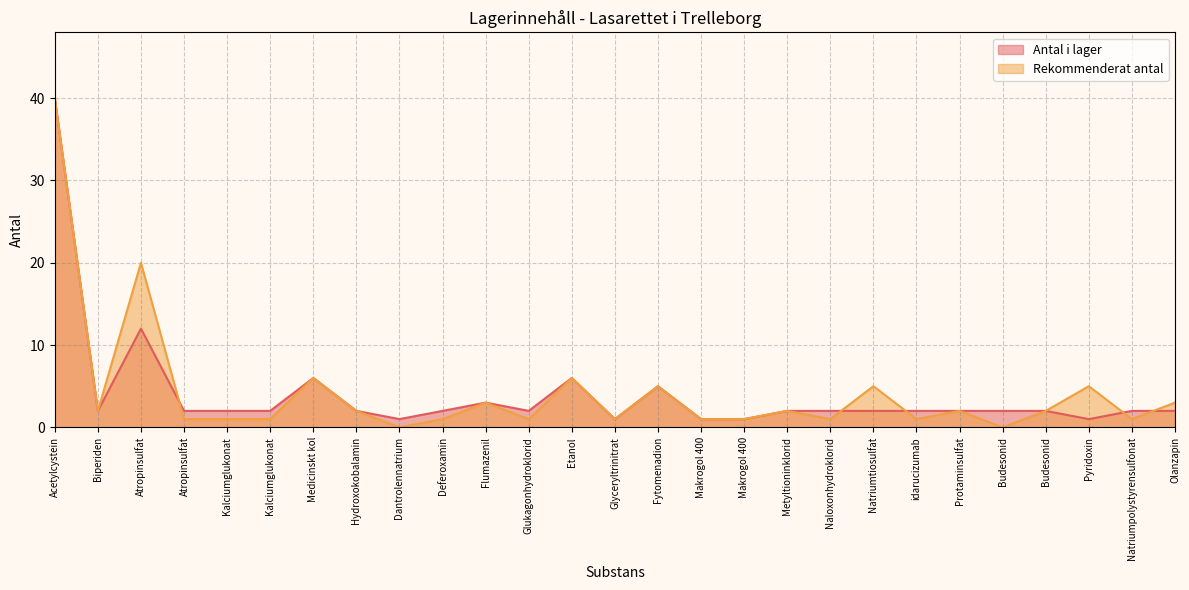

What is the sum of all Rekommenderat antal values?

114